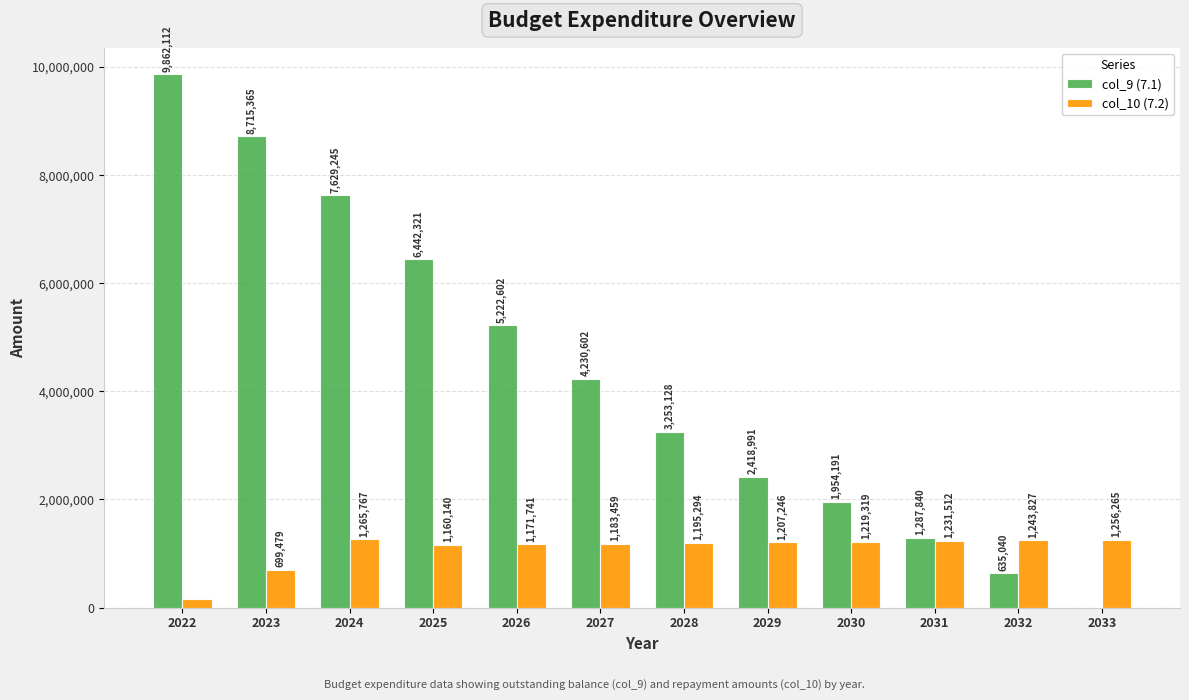

How many categories are shown in the chart?

12